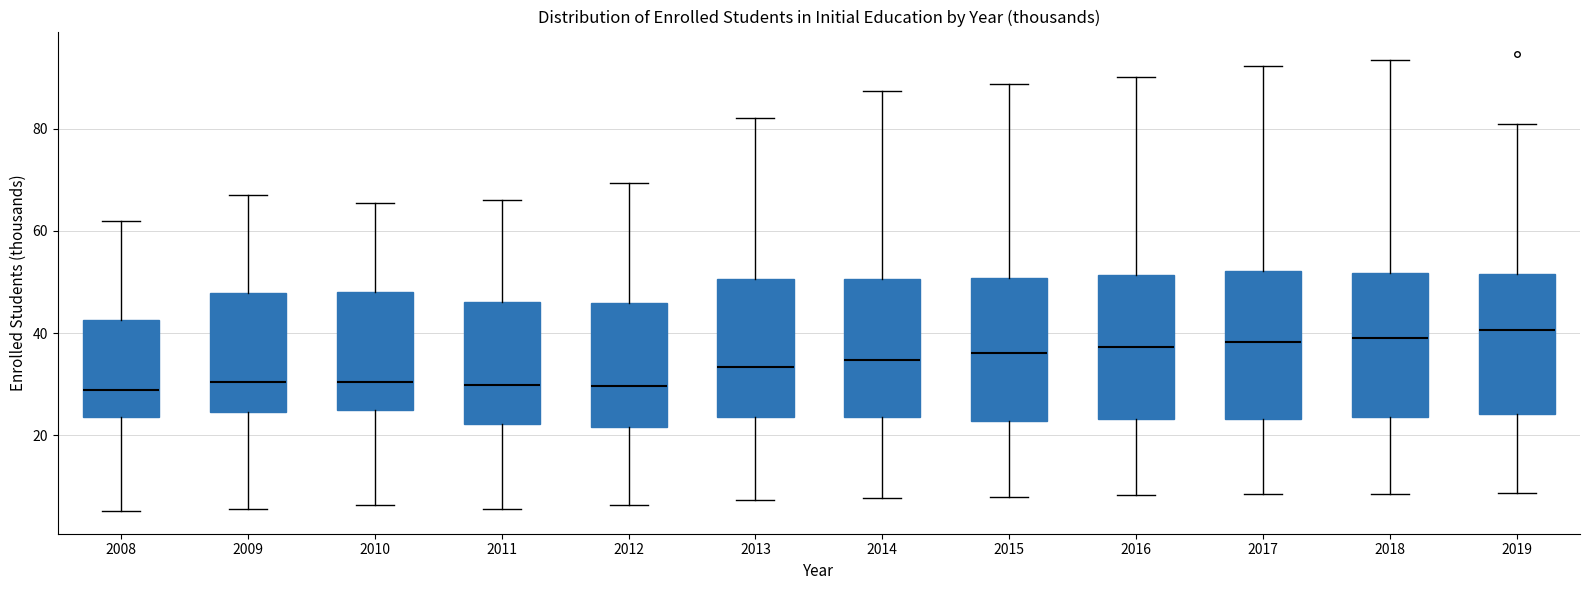

Reading left to right, read every box against the y-axis: the position of its median line, the range the box covers, and the ends of its whiskers. The values are not printed on the chart, so give them approximately, as read against the axis.

2008: median 28, box 24 to 42, whiskers 6 to 62
2009: median 30, box 24 to 48, whiskers 6 to 68
2010: median 30, box 24 to 48, whiskers 6 to 66
2011: median 30, box 22 to 46, whiskers 6 to 66
2012: median 30, box 22 to 46, whiskers 6 to 70
2013: median 34, box 24 to 50, whiskers 8 to 82
2014: median 34, box 24 to 50, whiskers 8 to 88
2015: median 36, box 22 to 50, whiskers 8 to 88
2016: median 38, box 24 to 52, whiskers 8 to 90
2017: median 38, box 24 to 52, whiskers 8 to 92
2018: median 40, box 24 to 52, whiskers 8 to 94
2019: median 40, box 24 to 52, whiskers 8 to 80